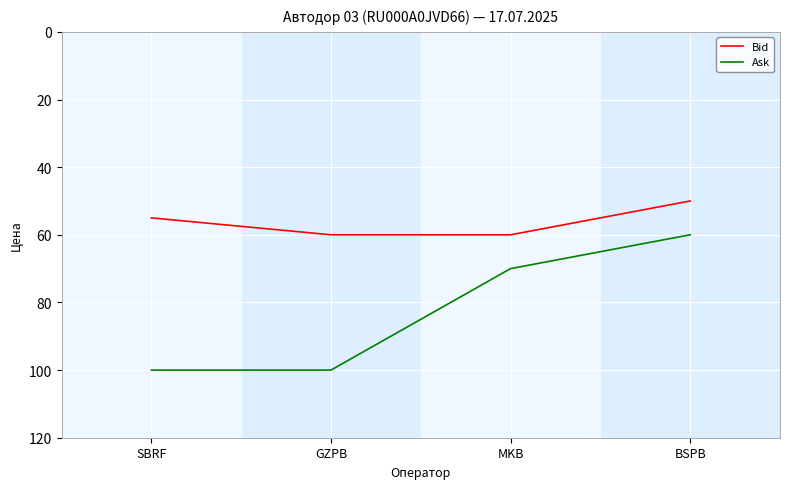

The value of Bid at GZPB is 60. True or false?

True